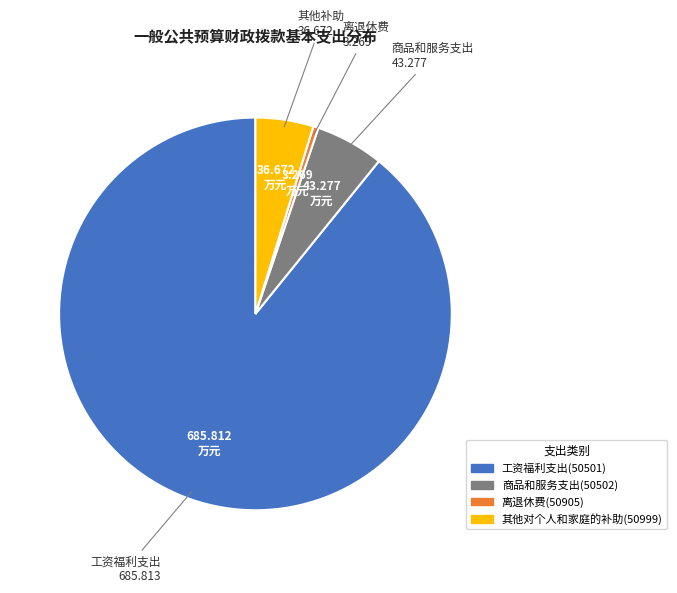

Approximately how many times larger is the value at 工资福利支出(50501) compared to 其他对个人和家庭的补助(50999)?

18.7